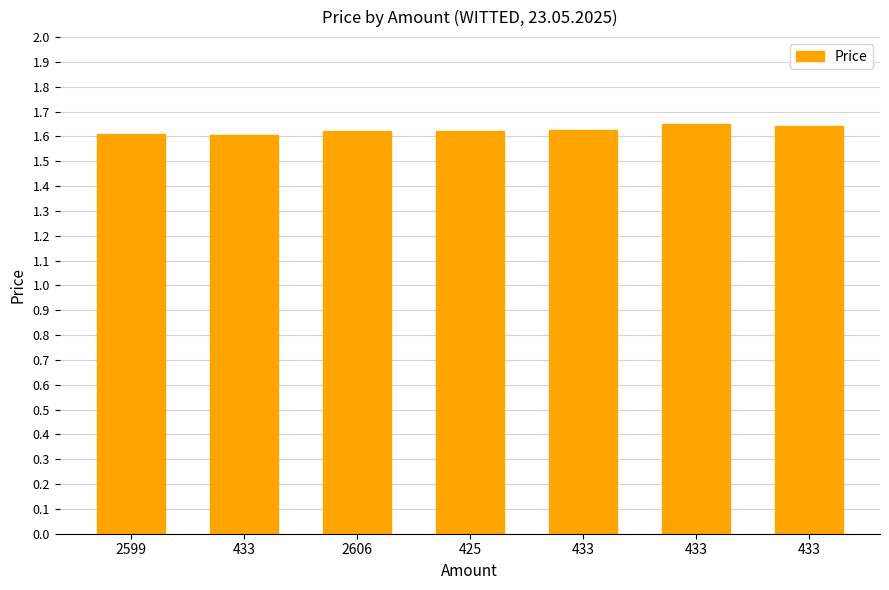

Read the value at 433.

1.6